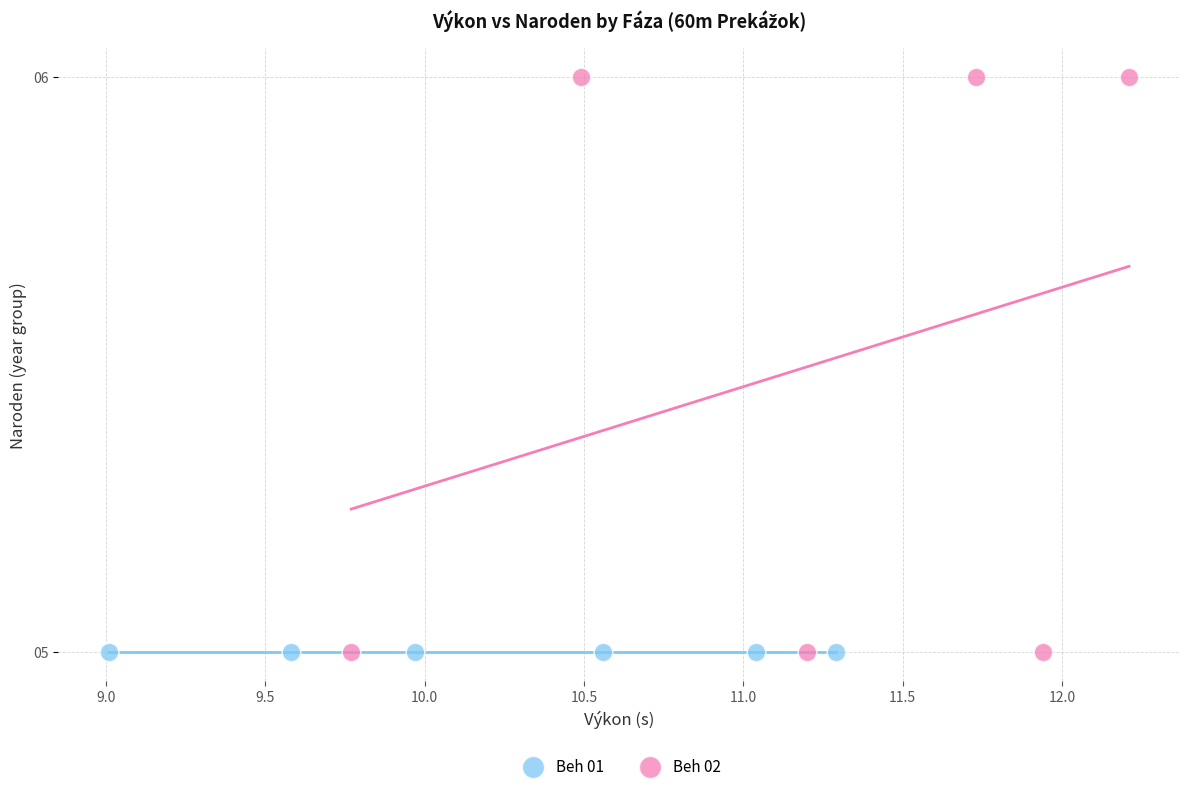

Which series contains the highest Y value?

Beh 02